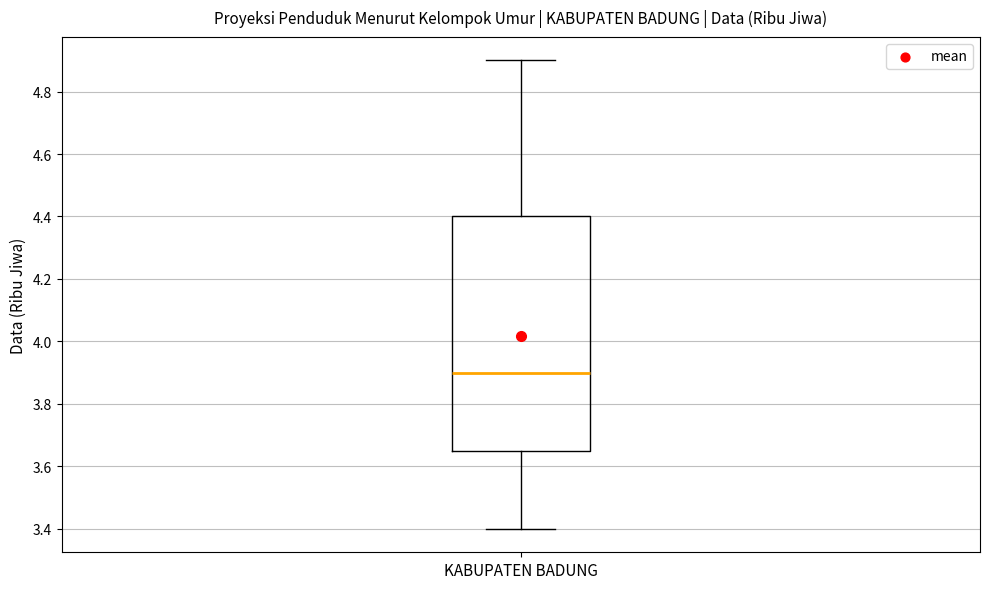

Where does the median line of the box for KABUPATEN BADUNG sit on the y-axis? The values are not printed on the chart, so give them approximately, as read against the axis.

3.90